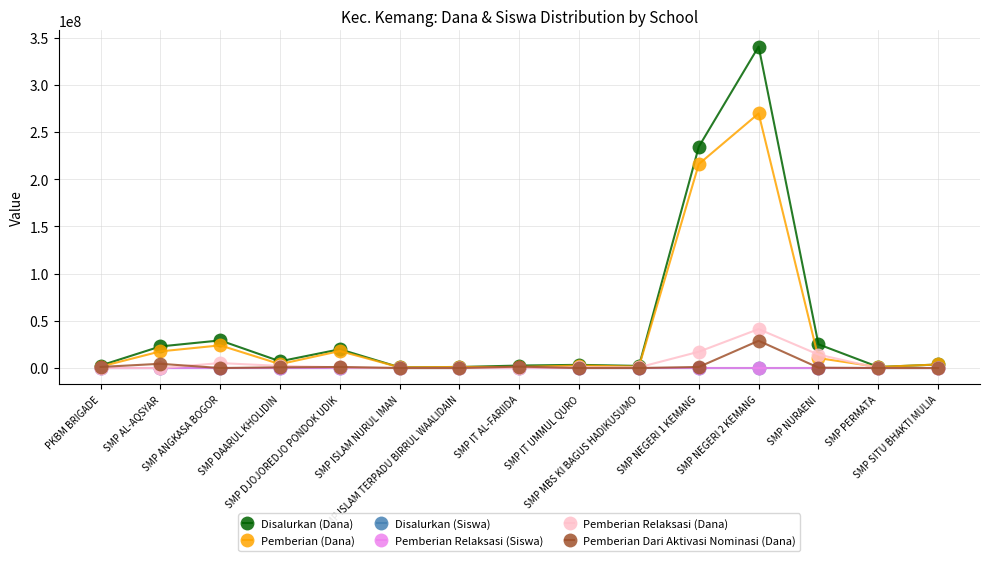

How many data points does each series have?

15